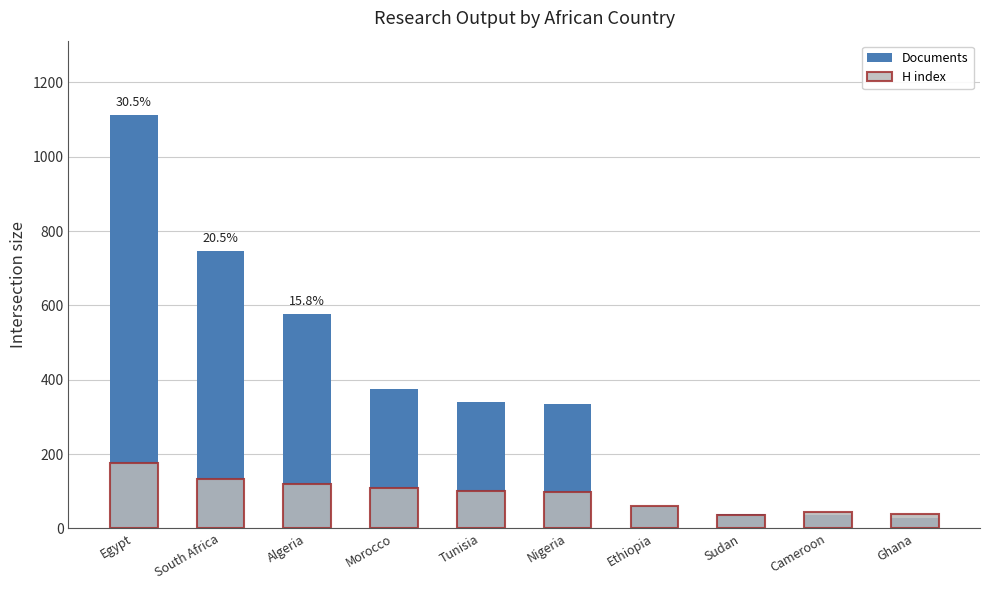

Reading left to right, transcribe all the data shown in this chart.

Documents: Egypt=1112	South Africa=747	Algeria=577	Morocco=374	Tunisia=339	Nigeria=335	Ethiopia=60	Sudan=40	Cameroon=36	Ghana=28
H index: Egypt=177	South Africa=132	Algeria=119	Morocco=108	Tunisia=102	Nigeria=99	Ethiopia=61	Sudan=35	Cameroon=44	Ghana=40